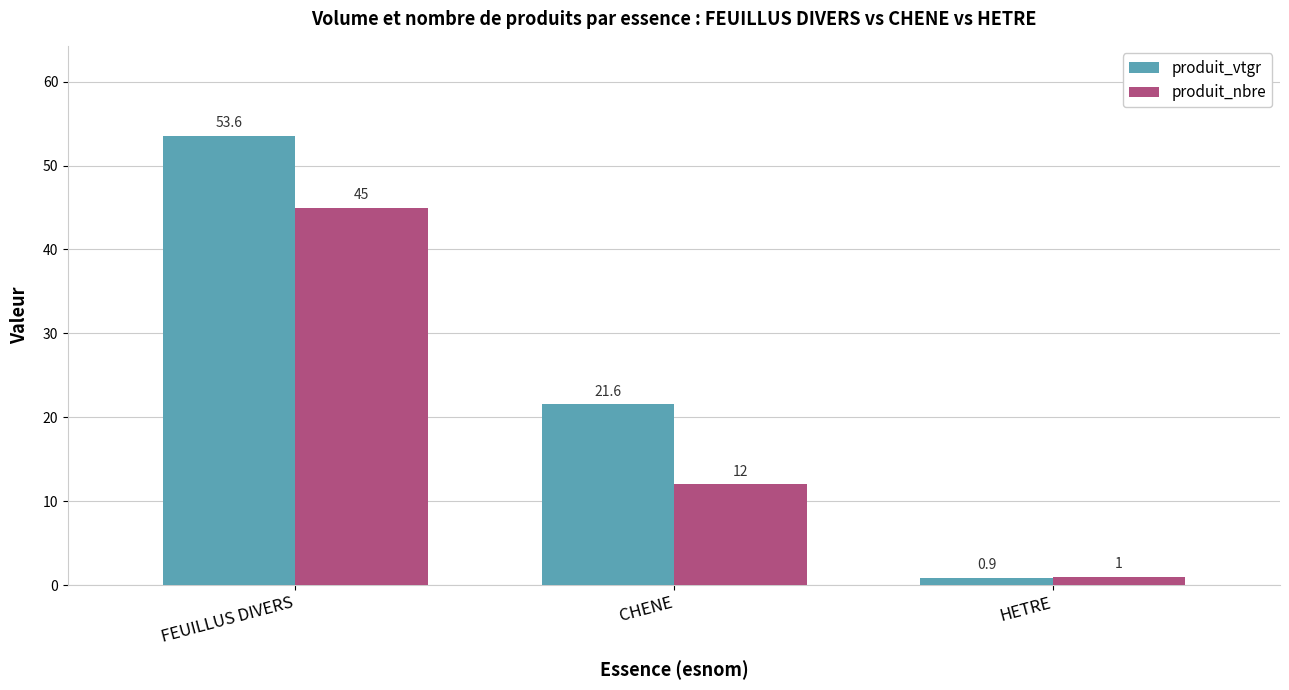

At which label is produit_vtgr closest to 27?

CHENE